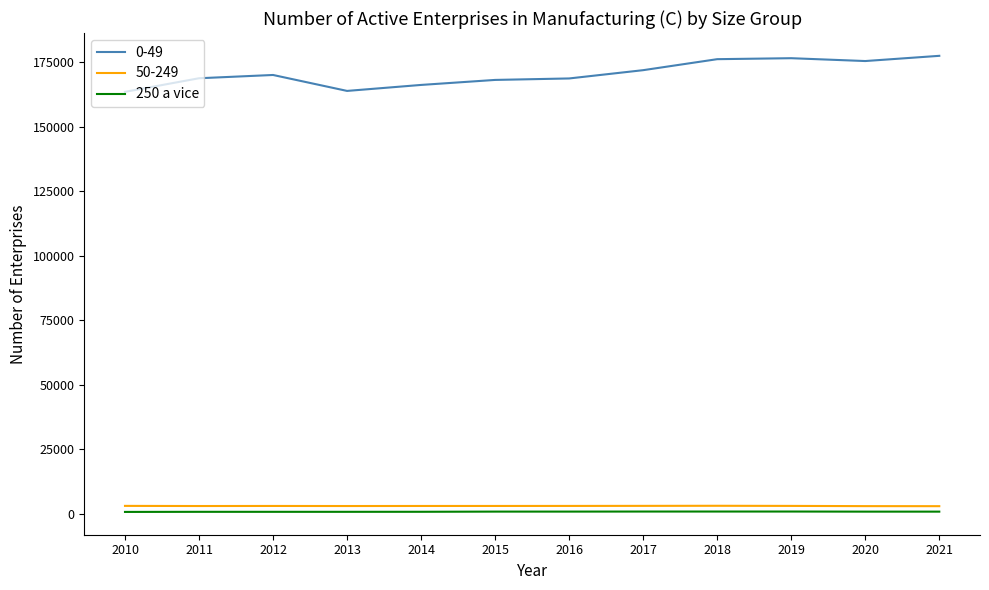

Which series has the largest total across all categories?

0-49